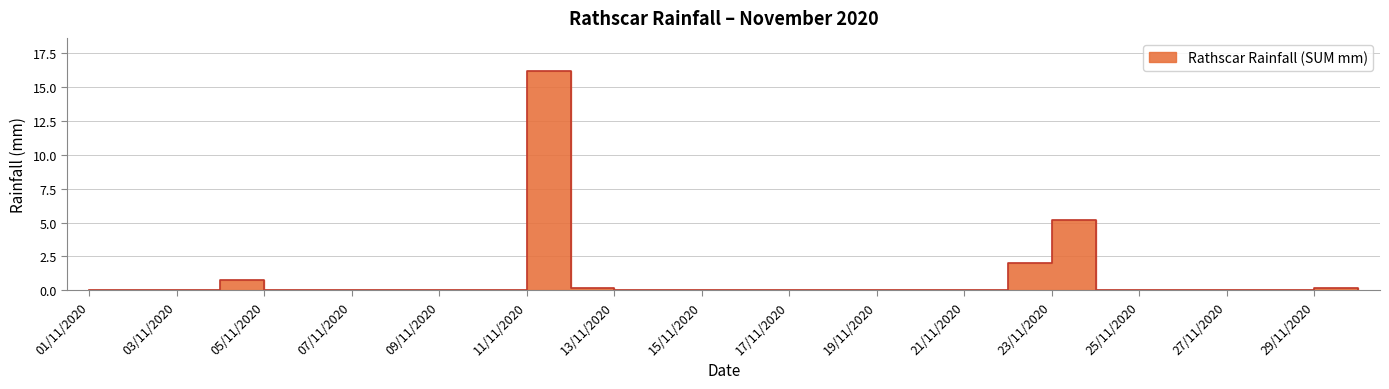

What is the label of the 25th point from the right?

06/11/2020